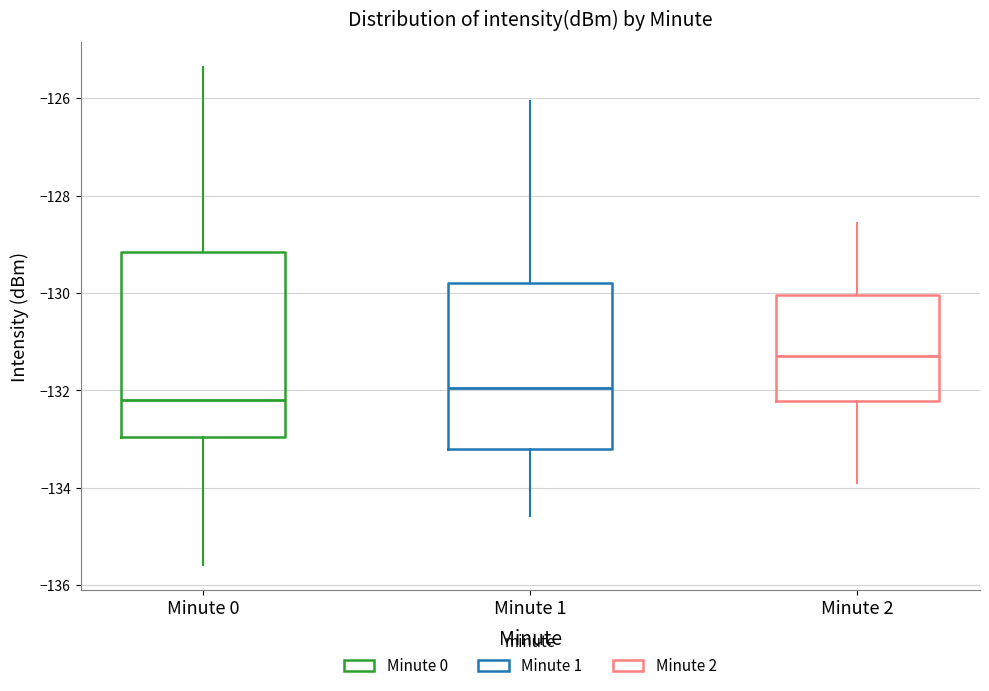

Comparing the boxes themselves (not the whiskers), which one is the tallest?

Minute 0